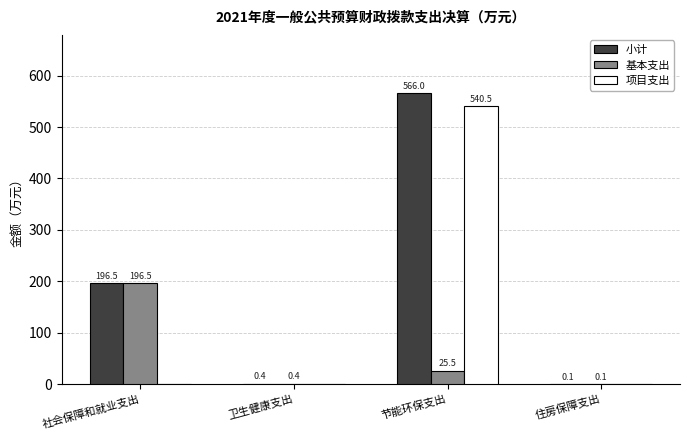

What is the average value of the 小计 series?

190.8